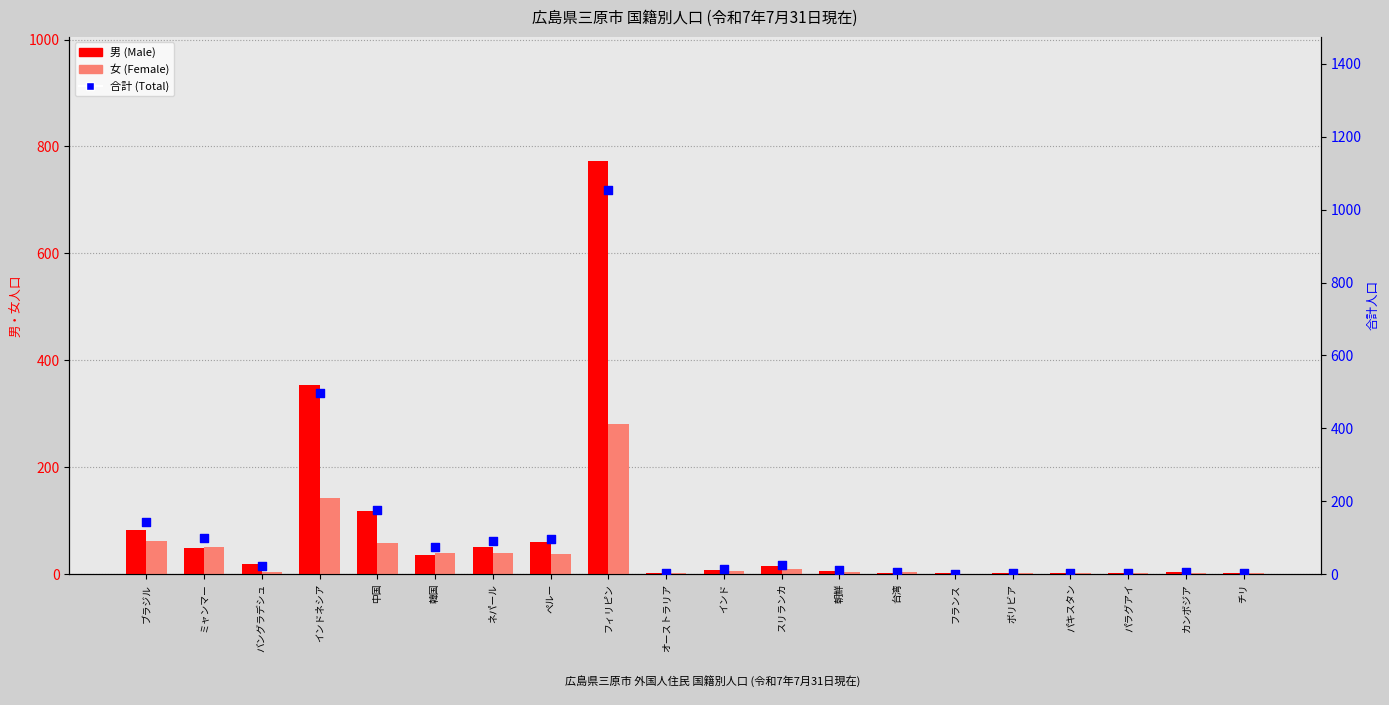

What is the total value across all series at パラグアイ?

6